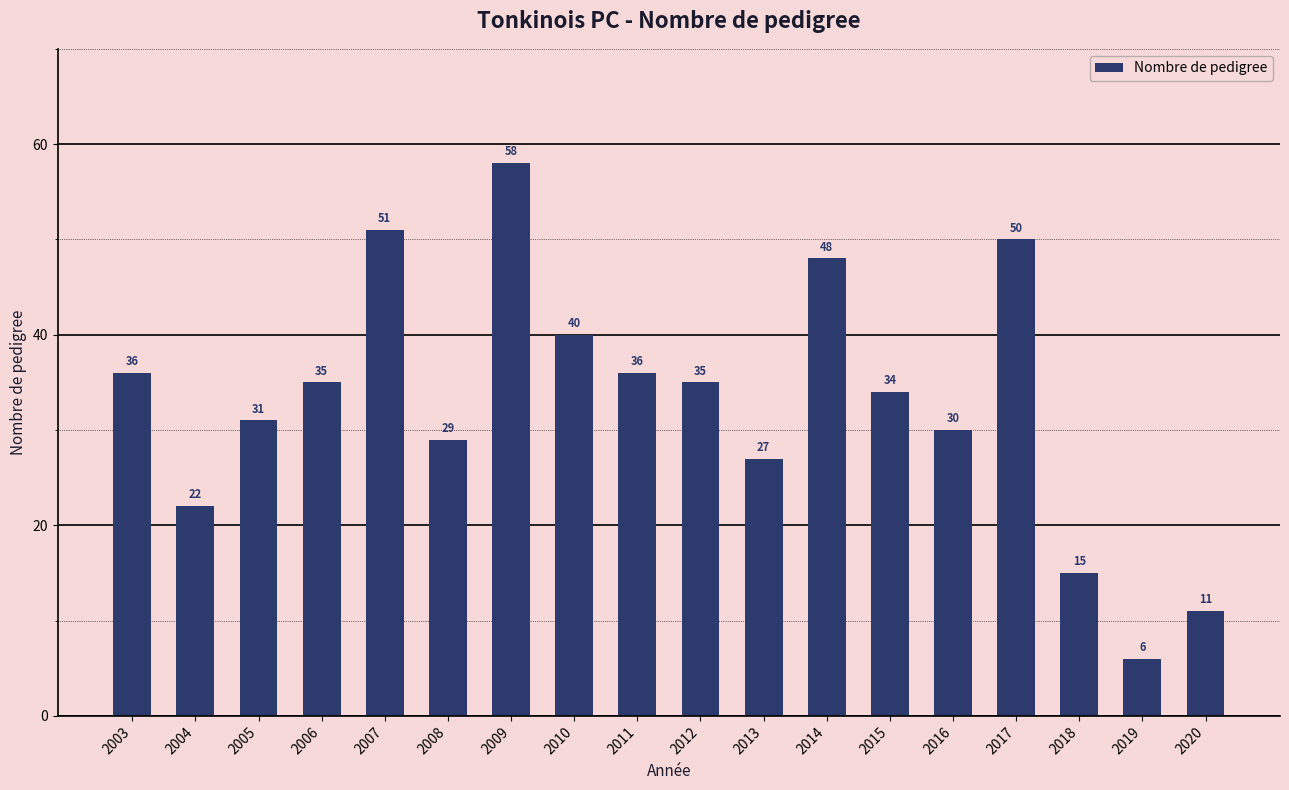

Read the value at 2012, to the nearest 10.

40